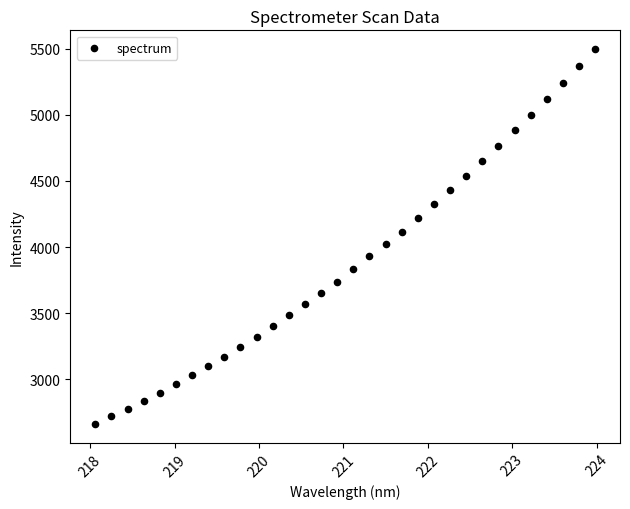

What is the range of Y values (max minus min)?

2831.8